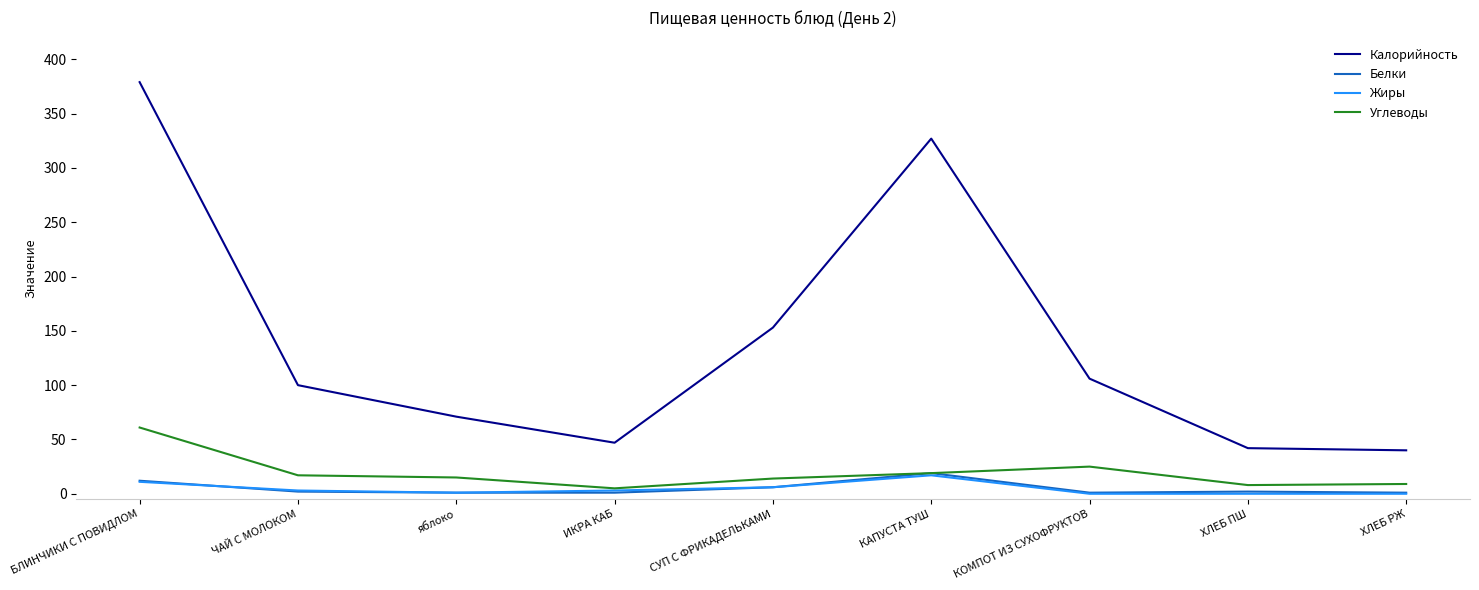

Between БЛИНЧИКИ С ПОВИДЛОМ and яблоко, which series saw the biggest shift?

Калорийность